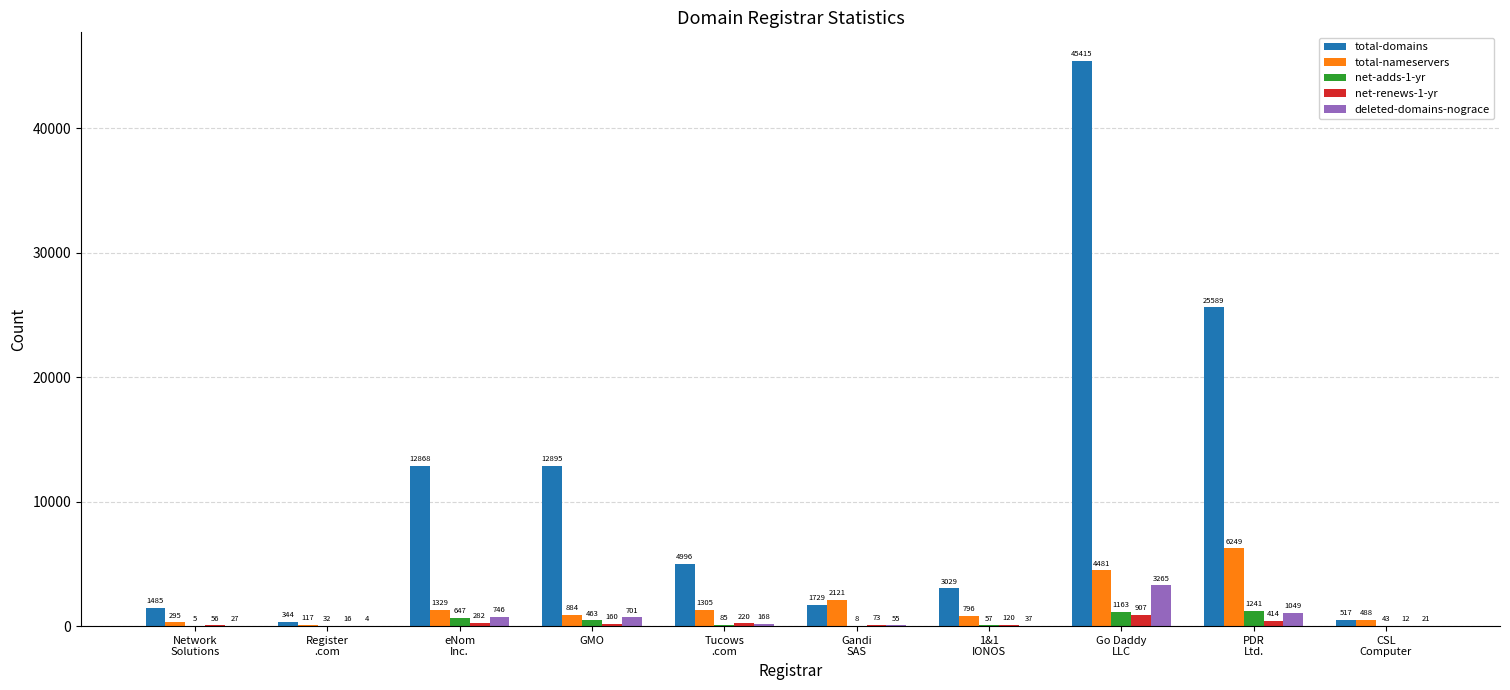

What is the sum of all deleted-domains-nograce values?

6073